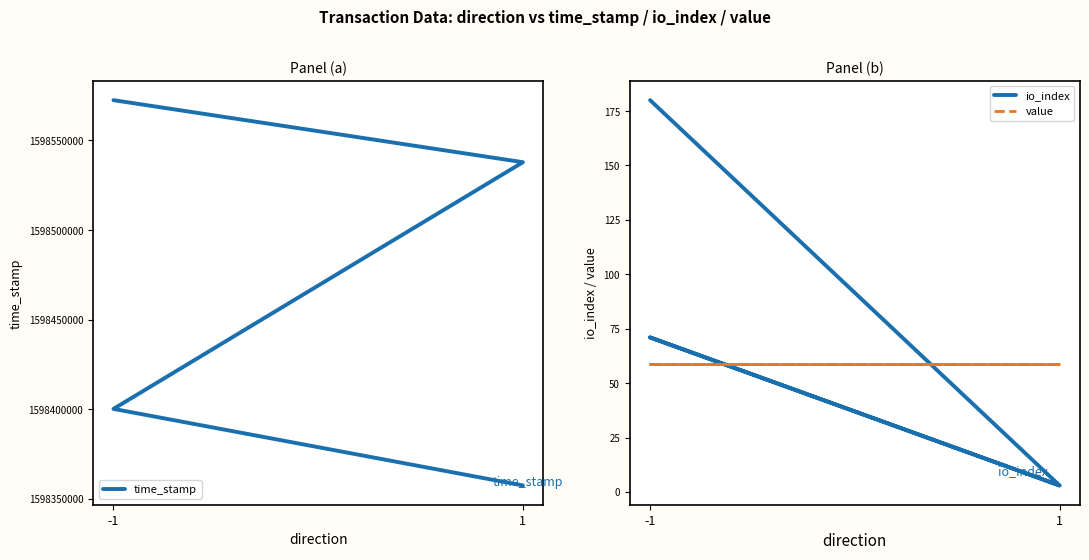

True or false: value has more than 2 interior local peaks.

False